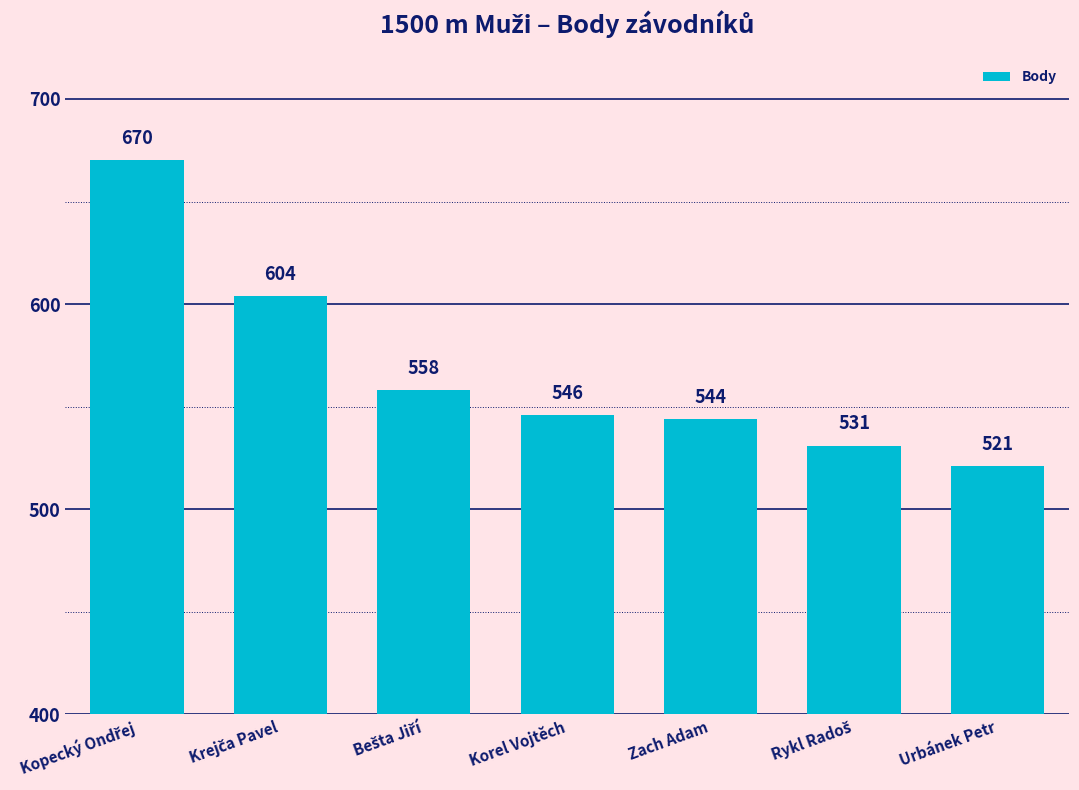

The value at Zach Adam is 805. True or false?

False